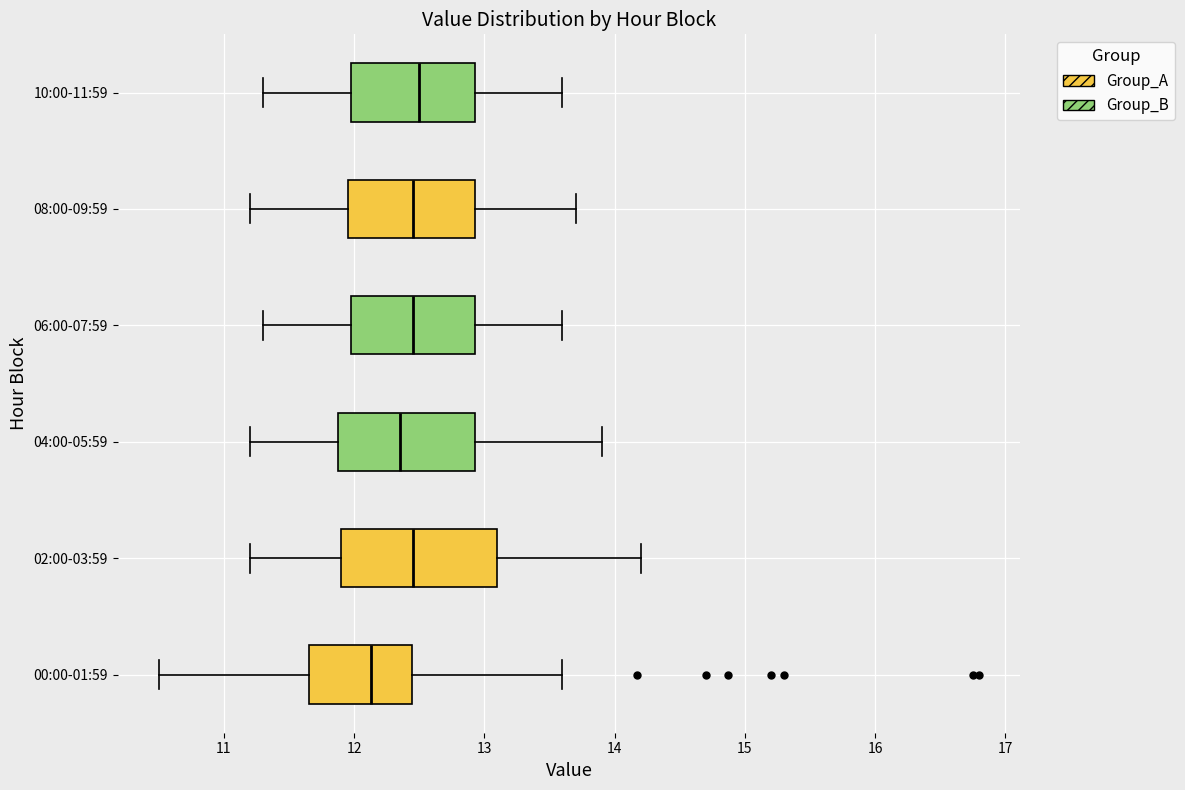

Where is the left edge of the box for 04:00-05:59 on the x-axis? The values are not printed on the chart, so give them approximately, as read against the axis.

11.9